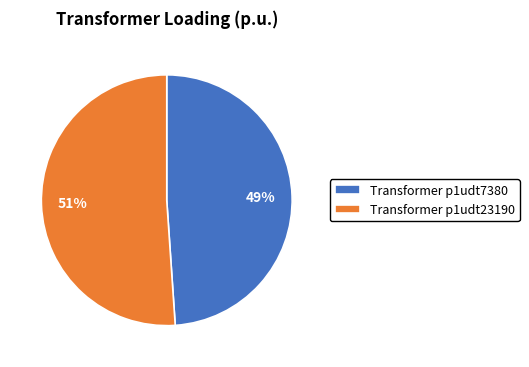

What percentage is the Transformer p1udt7380 slice, to the nearest percent?

49%